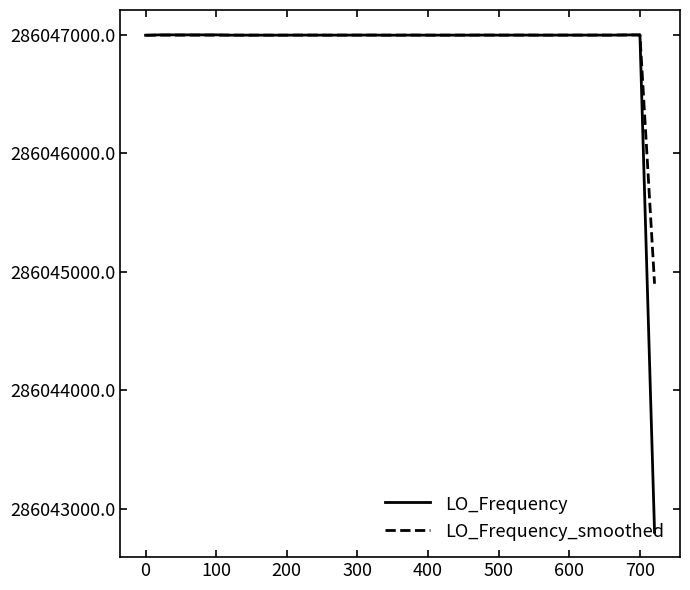

After their last crossing, which series has the higher values: LO_Frequency or LO_Frequency_smoothed?

LO_Frequency_smoothed